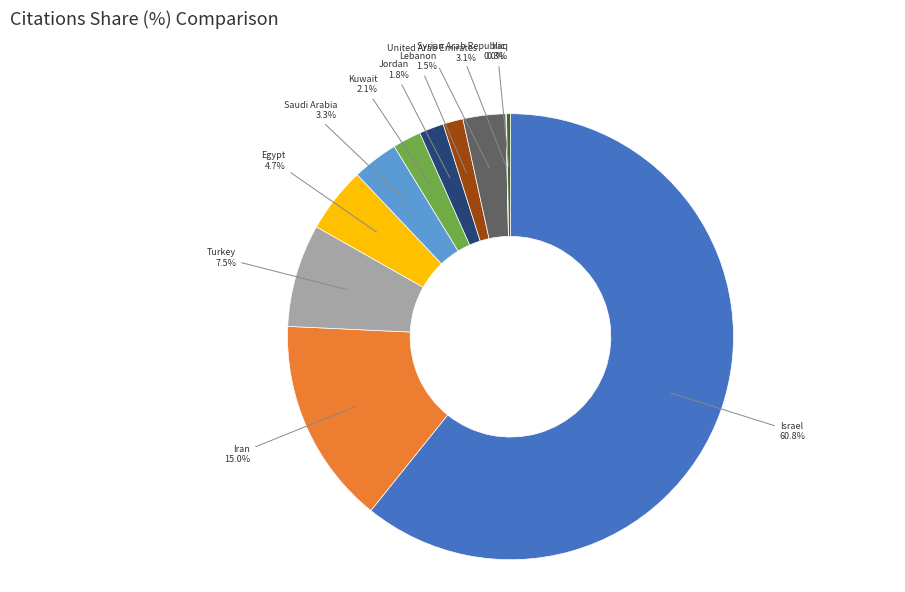

Is there any slice that represents more than half of the pie?

Yes